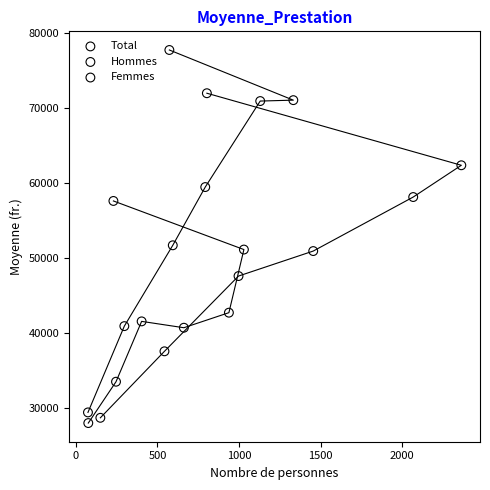

Which series reaches the maximum Y coordinate?

Hommes